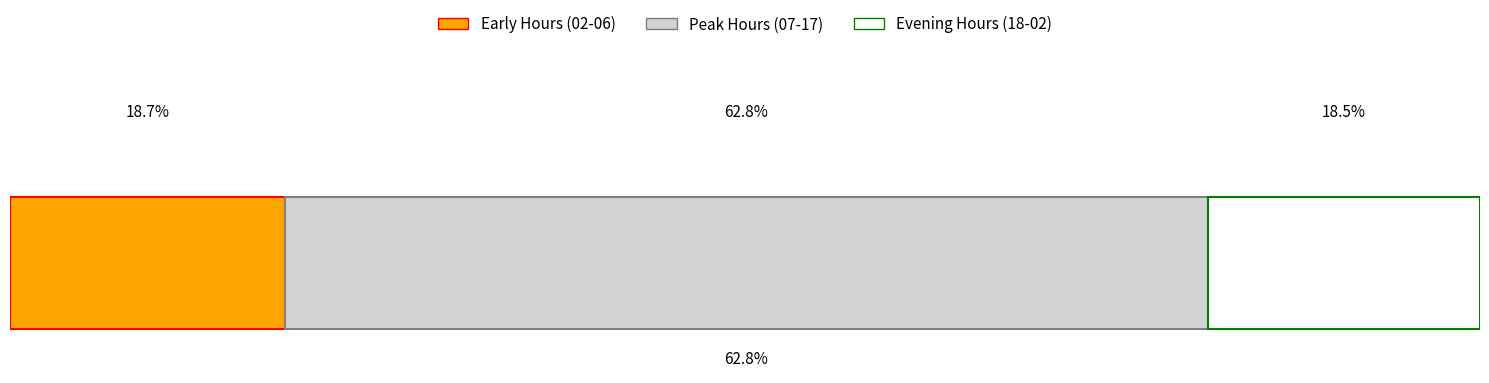

What are all the series names shown in the legend?

Early Hours (02-06), Peak Hours (07-17), Evening Hours (18-02)